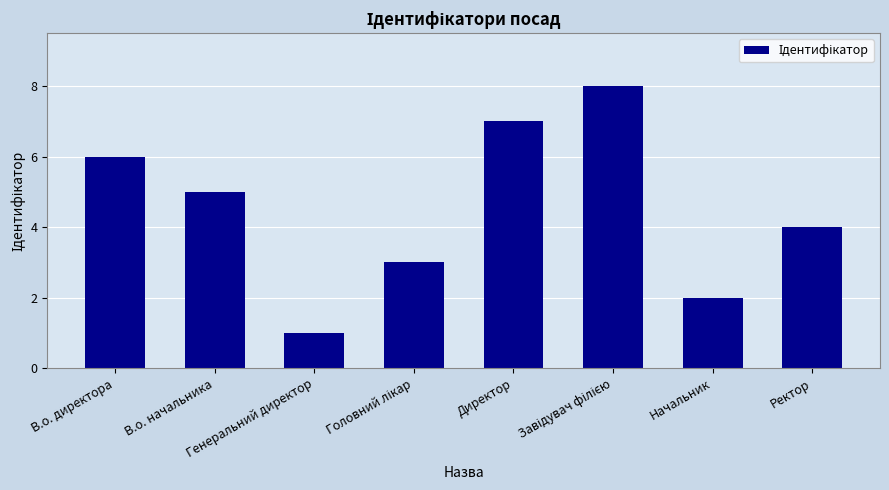

True or false: the data shows 10 at В.о. директора.

False